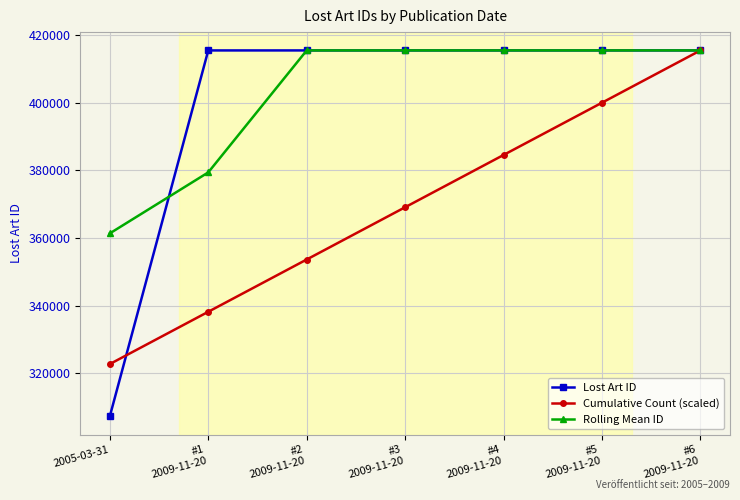

Where does the Cumulative Count (scaled) series first go above 369103?

#3
2009-11-20